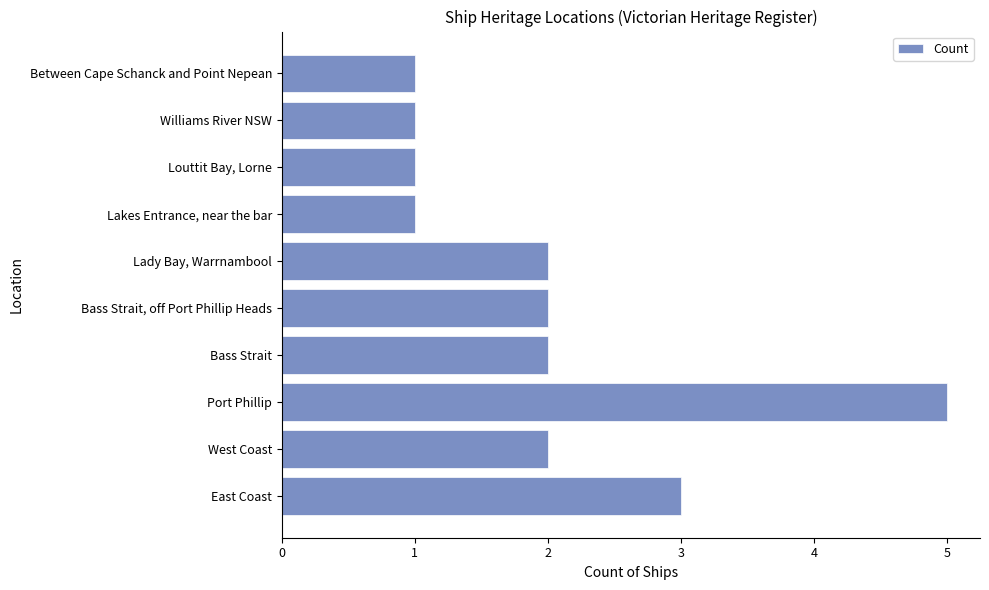

Reading bottom to top, extract all data points from this chart.

East Coast=3	West Coast=2	Port Phillip=5	Bass Strait=2	Bass Strait, off Port Phillip Heads=2	Lady Bay, Warrnambool=2	Lakes Entrance, near the bar=1	Louttit Bay, Lorne=1	Williams River NSW=1	Between Cape Schanck and Point Nepean=1